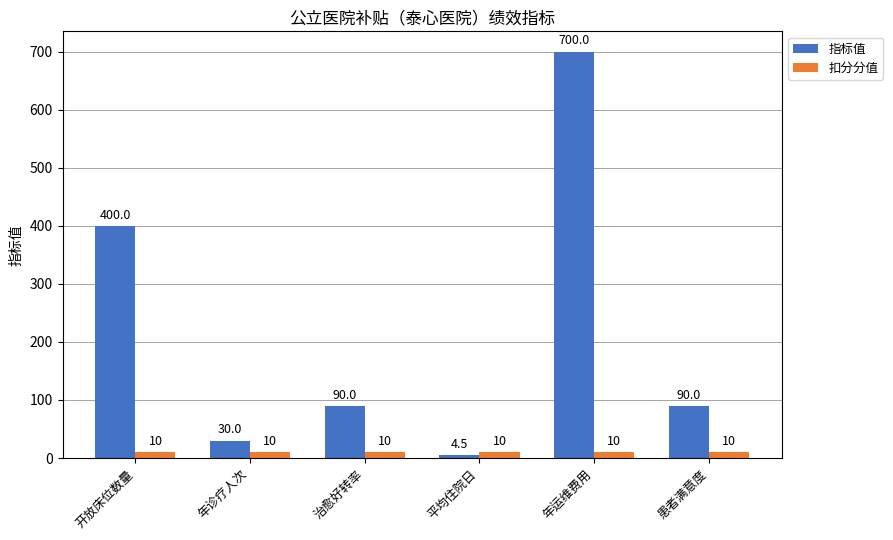

At which category does the chart reach its peak across all series?

年运维费用